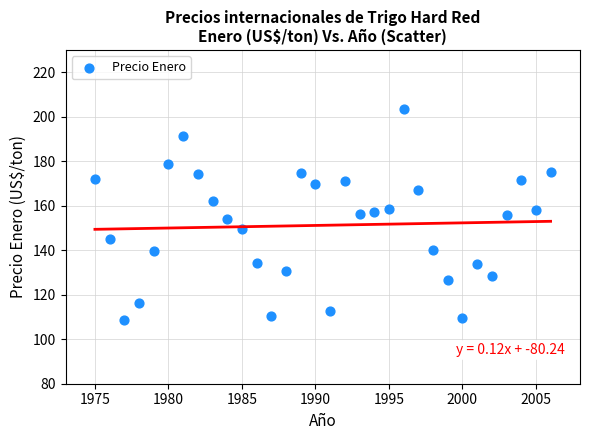

What is the range of Y values (max minus min)?

95.0